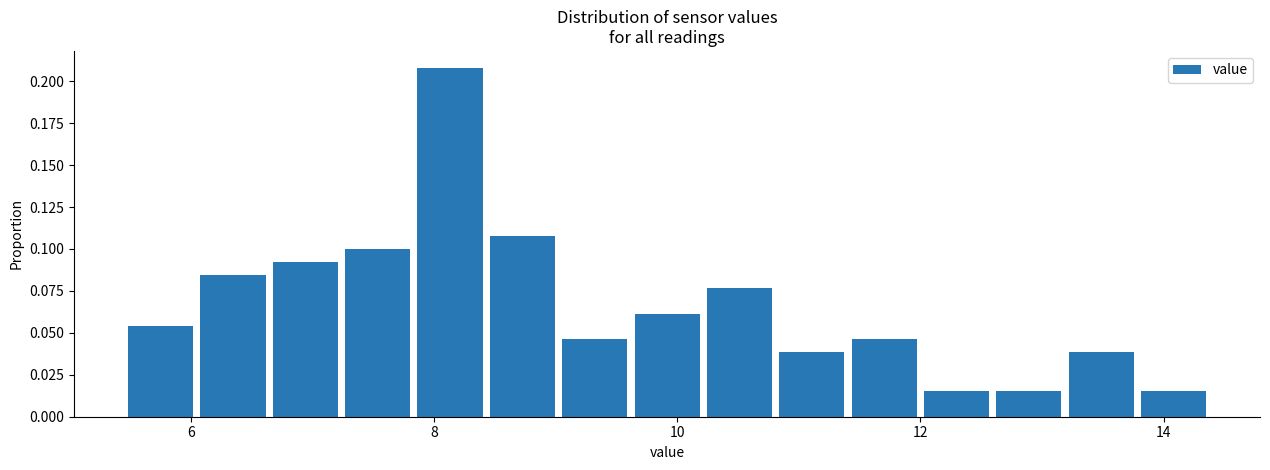

Read against the x-axis, roughly where is the centre of the tallest bar?

8.2